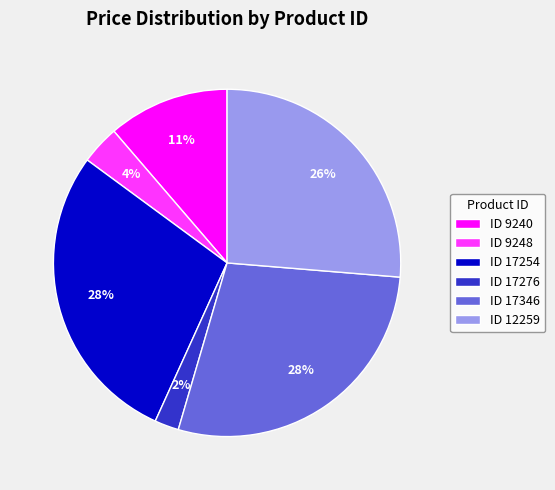

Do ID 17346 and ID 17276 together represent more than half of the pie?

No